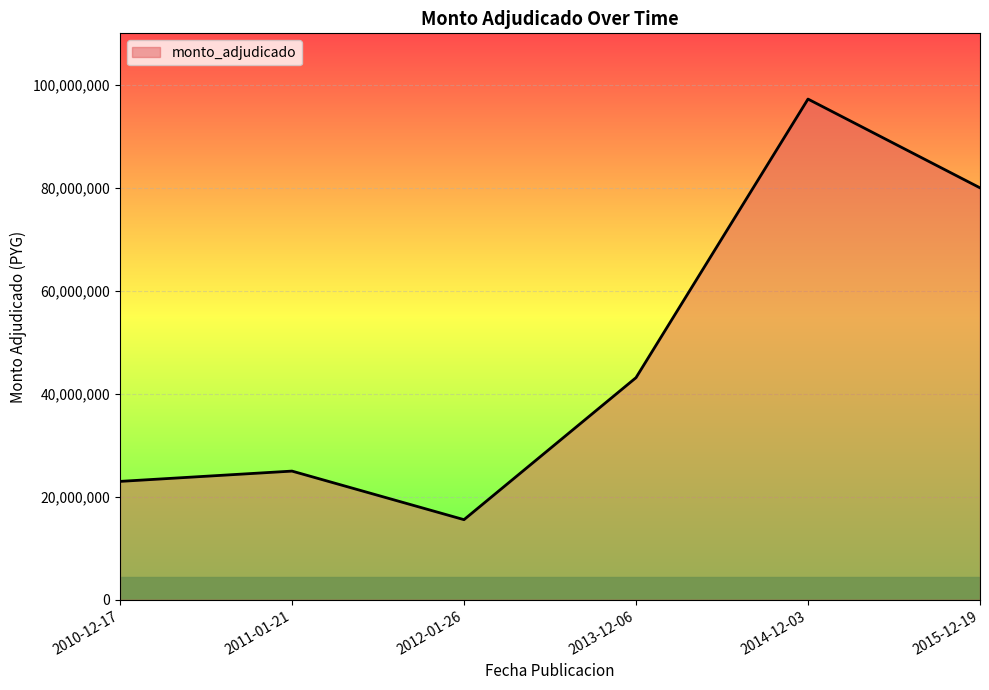

How many interior local peaks (higher than both neighbors) does the data have?

2